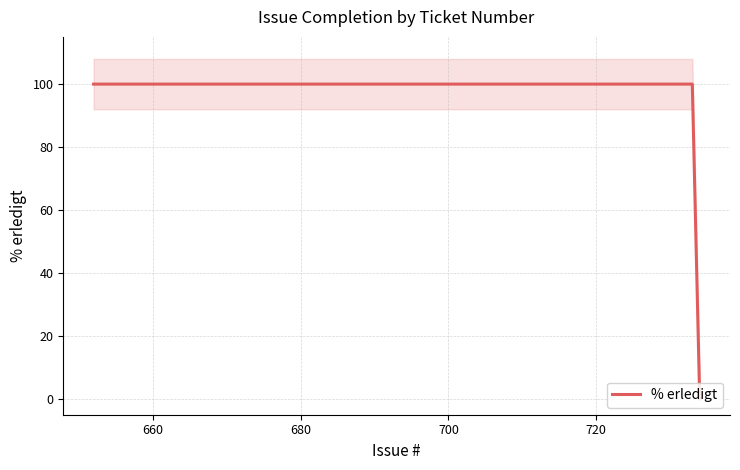

What is the highest value of the % erledigt series?

100